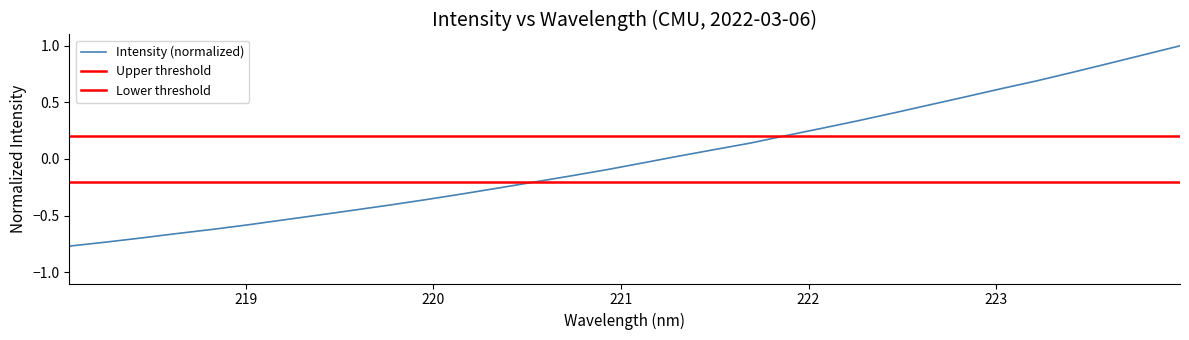

How many lines are shown in the chart?

1